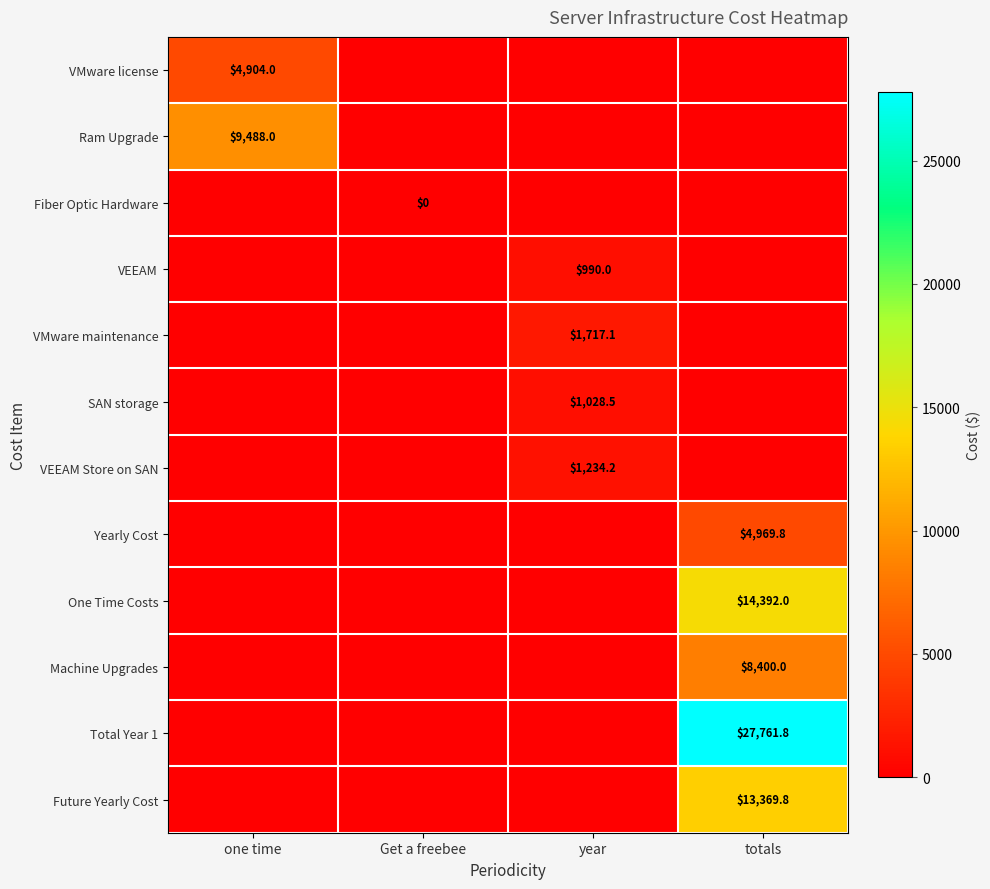

True or false: VEEAM has a value of 199.4 at year.

False